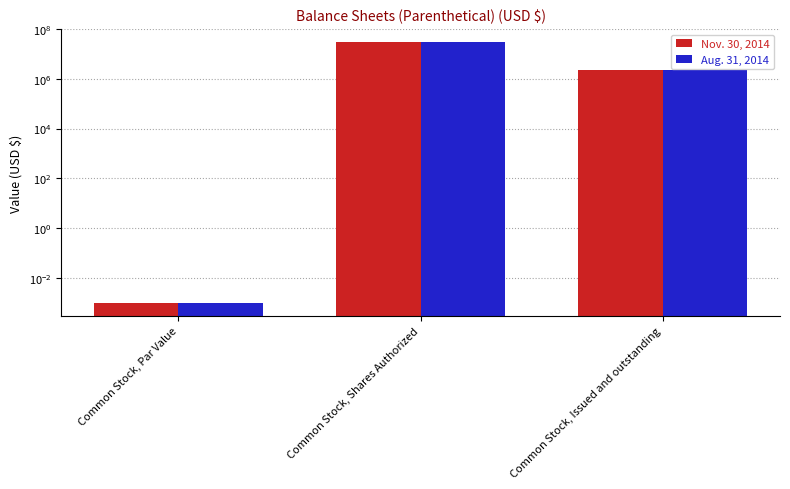

Which series has the largest range (max minus min)?

Nov. 30, 2014